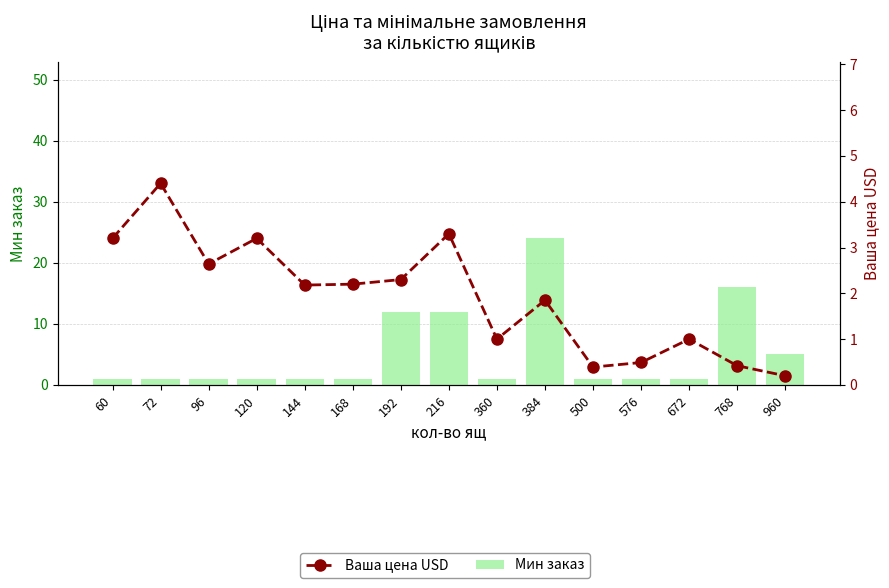

How many groups of bars are there?

15